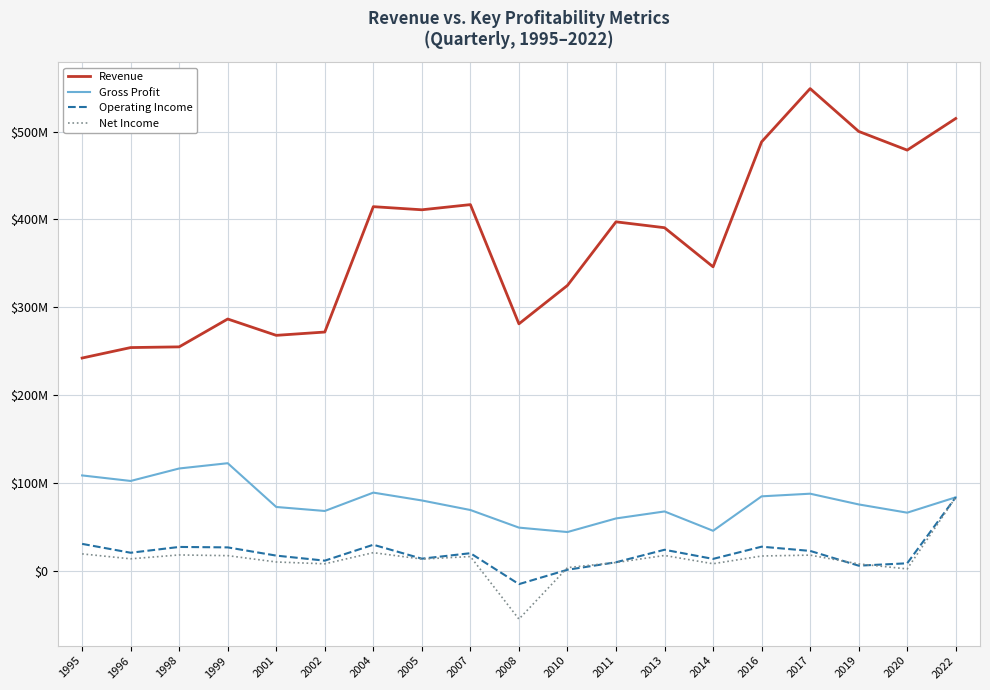

What is the value of the Revenue point at the 7th from the left?

414550000